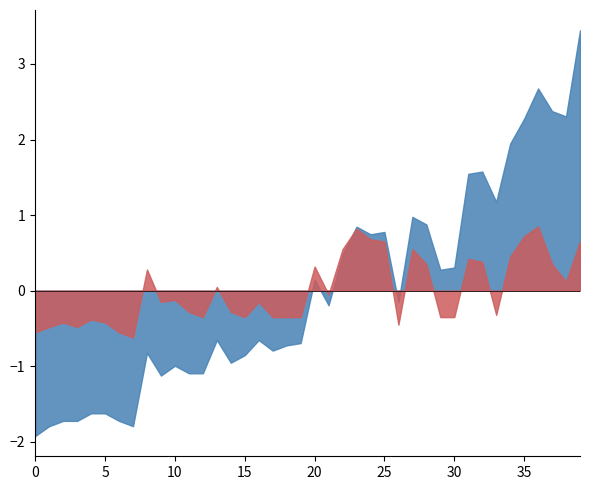

What is the difference between the P1 values at 38 and 27?

0.2